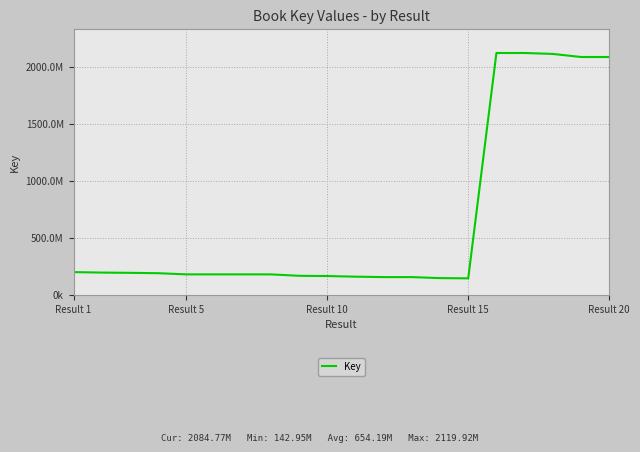

Which category has the lowest value across all series?

Result 15